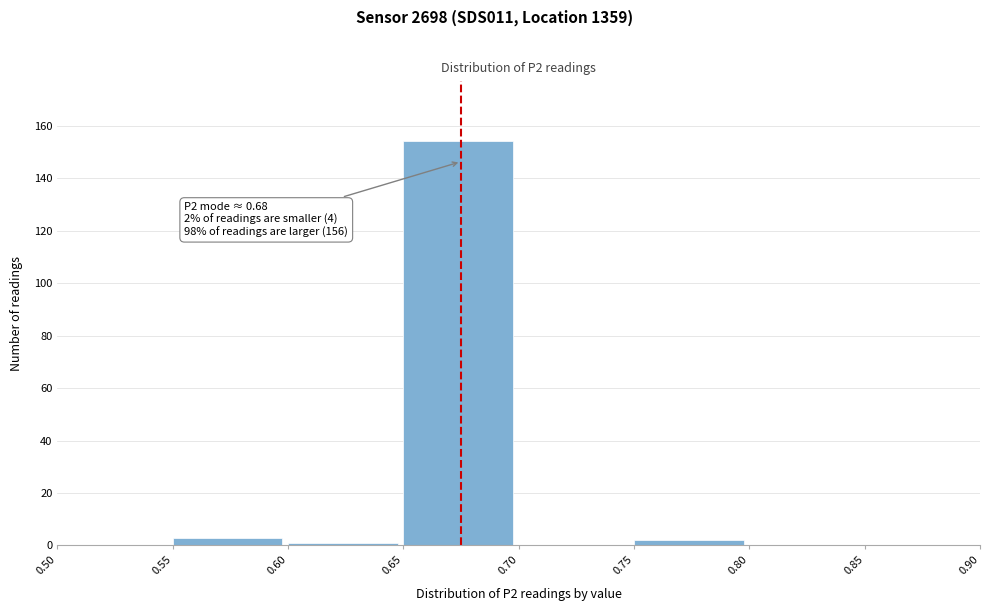

Which range on the x-axis has the tallest bar?

0.65 to 0.70